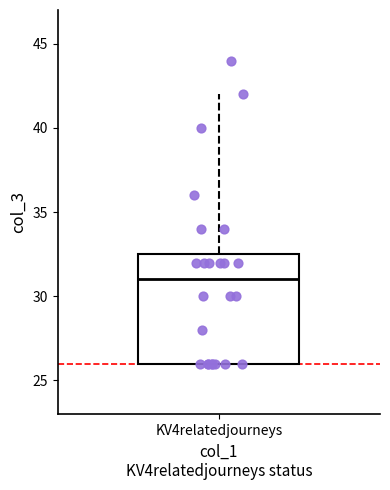

Read this box plot against the y-axis: the position of the median line, the range covered by the box, and the ends of both whiskers. The values are not printed on the chart, so give them approximately, as read against the axis.

median 31.0, box 26.0 to 32.5, whiskers 26.0 to 42.0